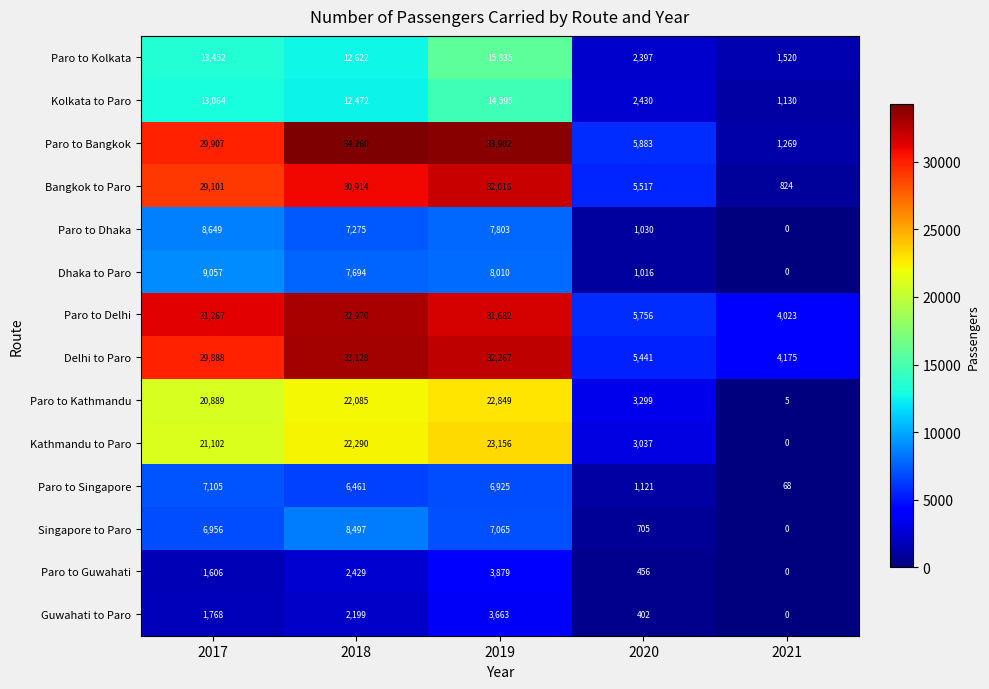

Rank the series by their maximum value, from highest to lowest.

Paro to Bangkok, Delhi to Paro, Paro to Delhi, Bangkok to Paro, Kathmandu to Paro, Paro to Kathmandu, Paro to Kolkata, Kolkata to Paro, Dhaka to Paro, Paro to Dhaka, Singapore to Paro, Paro to Singapore, Paro to Guwahati, Guwahati to Paro